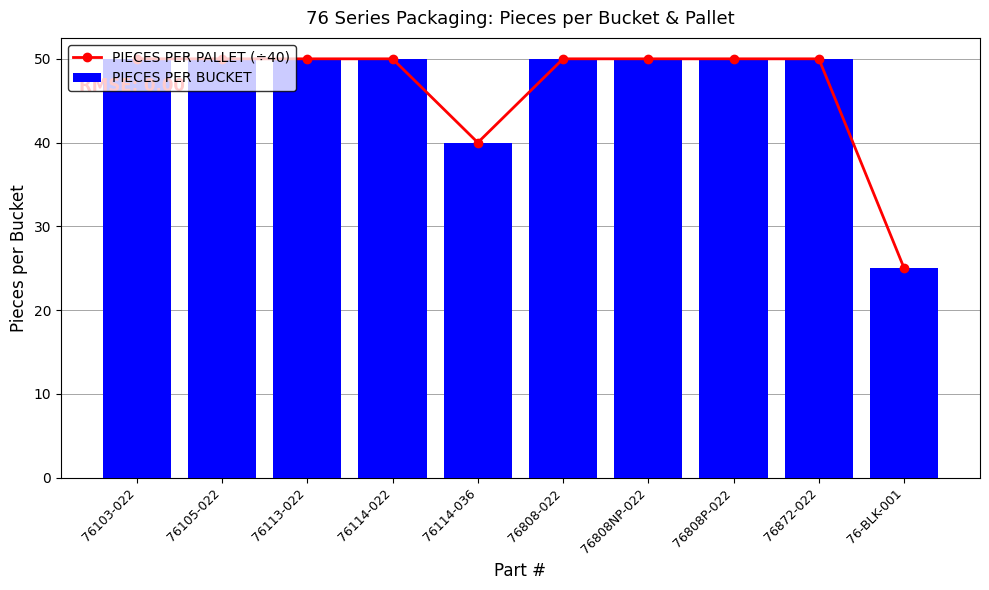

Reading left to right, what are all the values shown in this chart?

PIECES PER PALLET (÷40): 76103-022=50	76105-022=50	76113-022=50	76114-022=50	76114-036=40	76808-022=50	76808NP-022=50	76808P-022=50	76872-022=50	76-BLK-001=25
PIECES PER BUCKET: 76103-022=50	76105-022=50	76113-022=50	76114-022=50	76114-036=40	76808-022=50	76808NP-022=50	76808P-022=50	76872-022=50	76-BLK-001=25